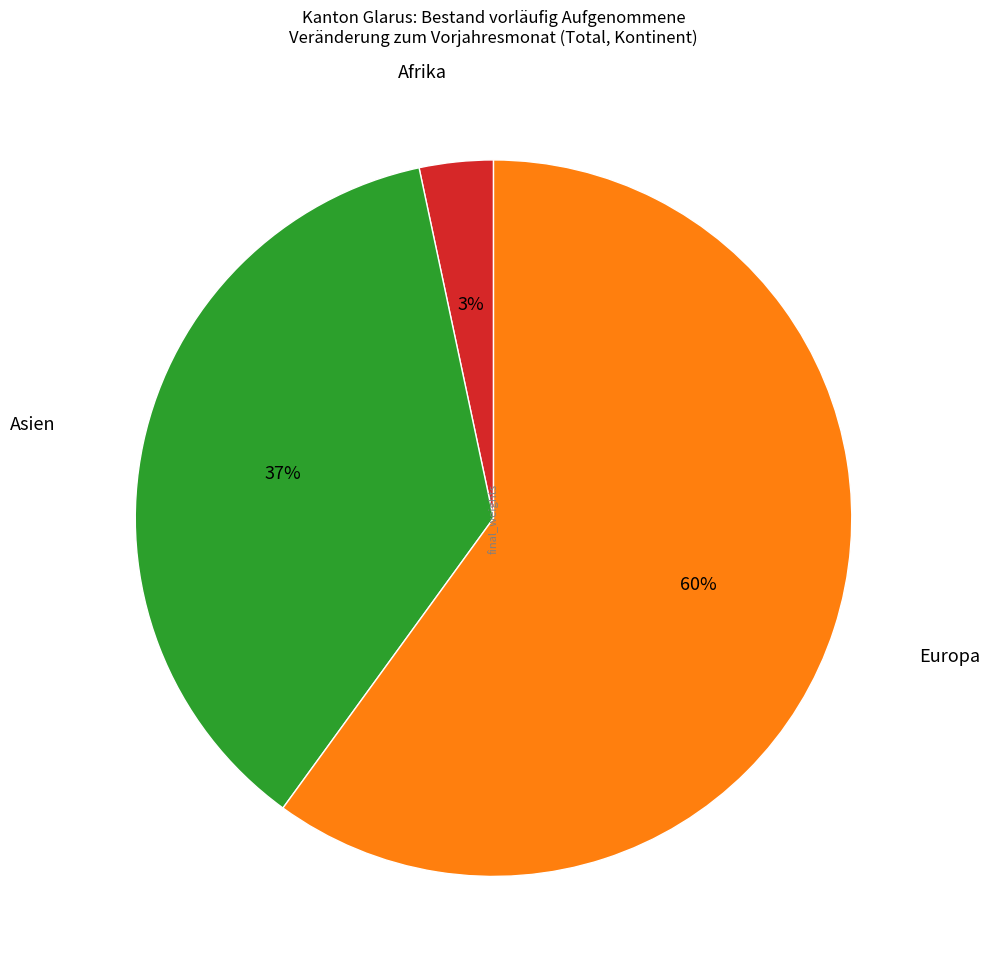

What is the ratio of the value at Asien to the value at Europa?

0.6